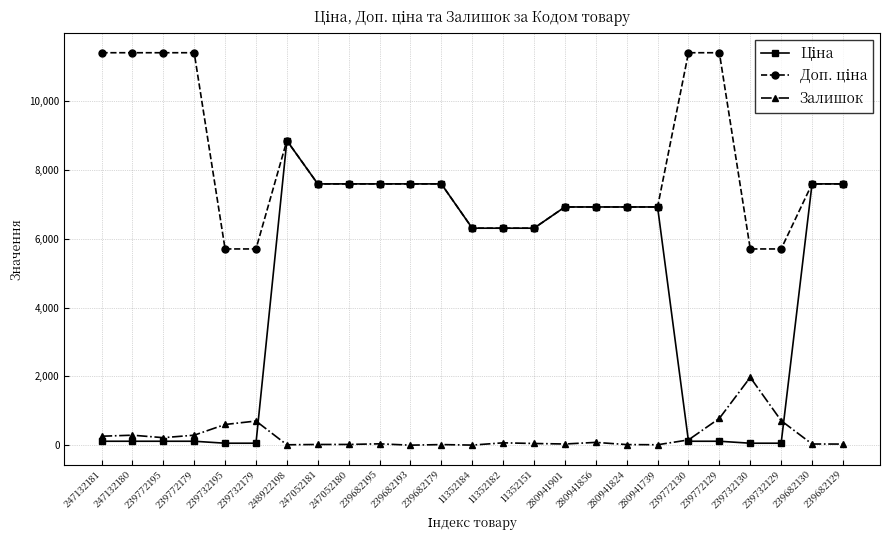

Is it true that Залишок equals 290.0 at 247132180?

True